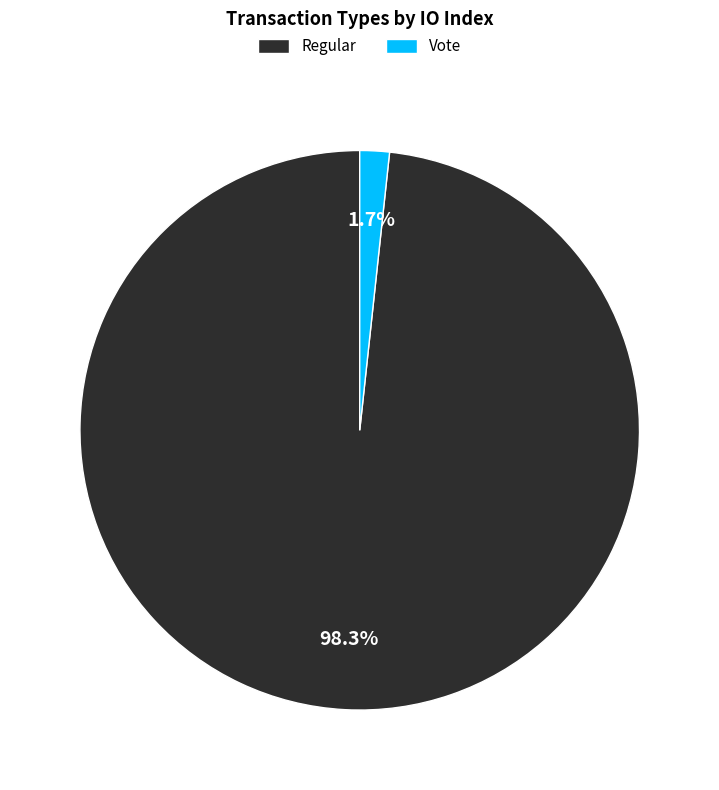

What portion of the pie excludes Vote?

98.3%